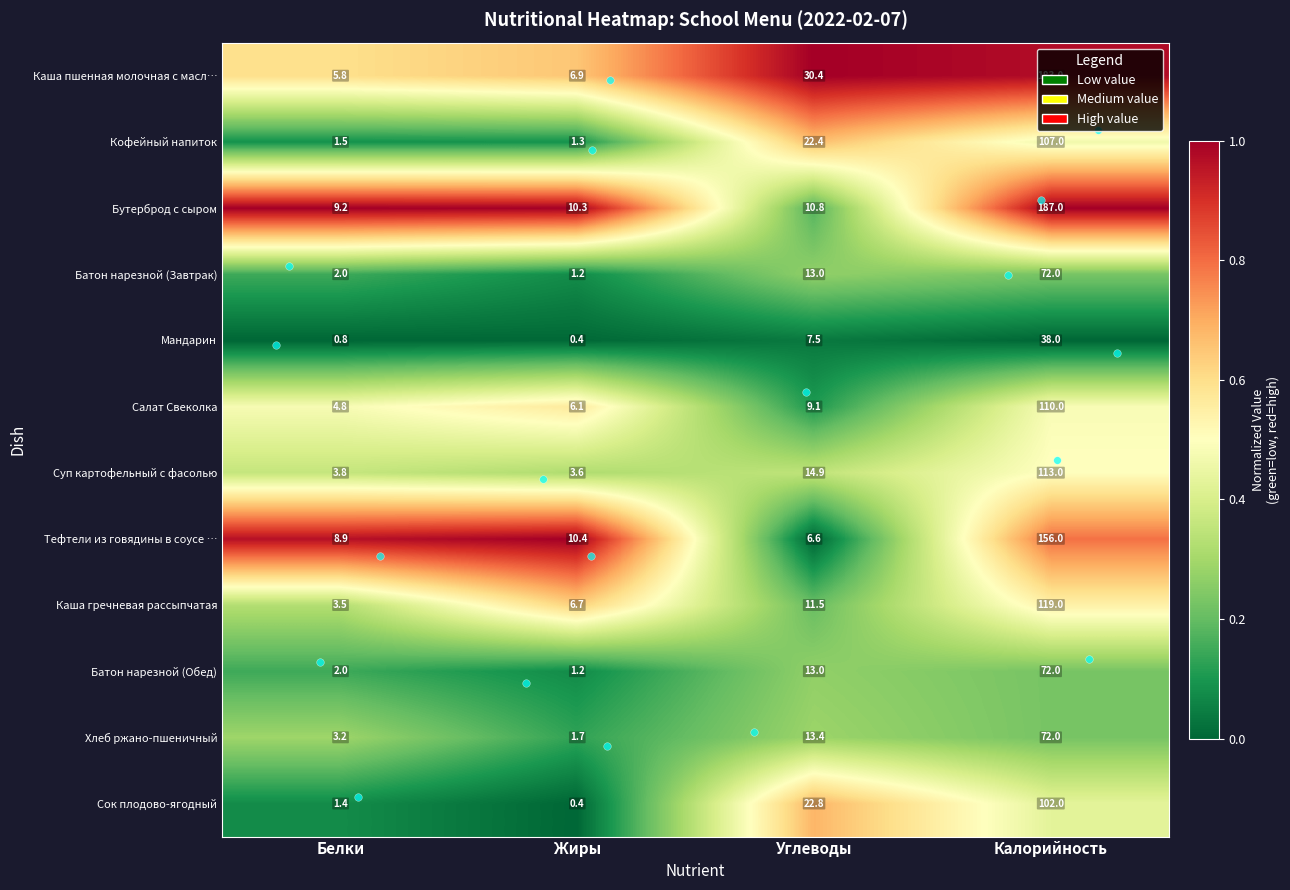

What is the difference between the Батон нарезной (Завтрак) values at Углеводы and Калорийность?

59.0